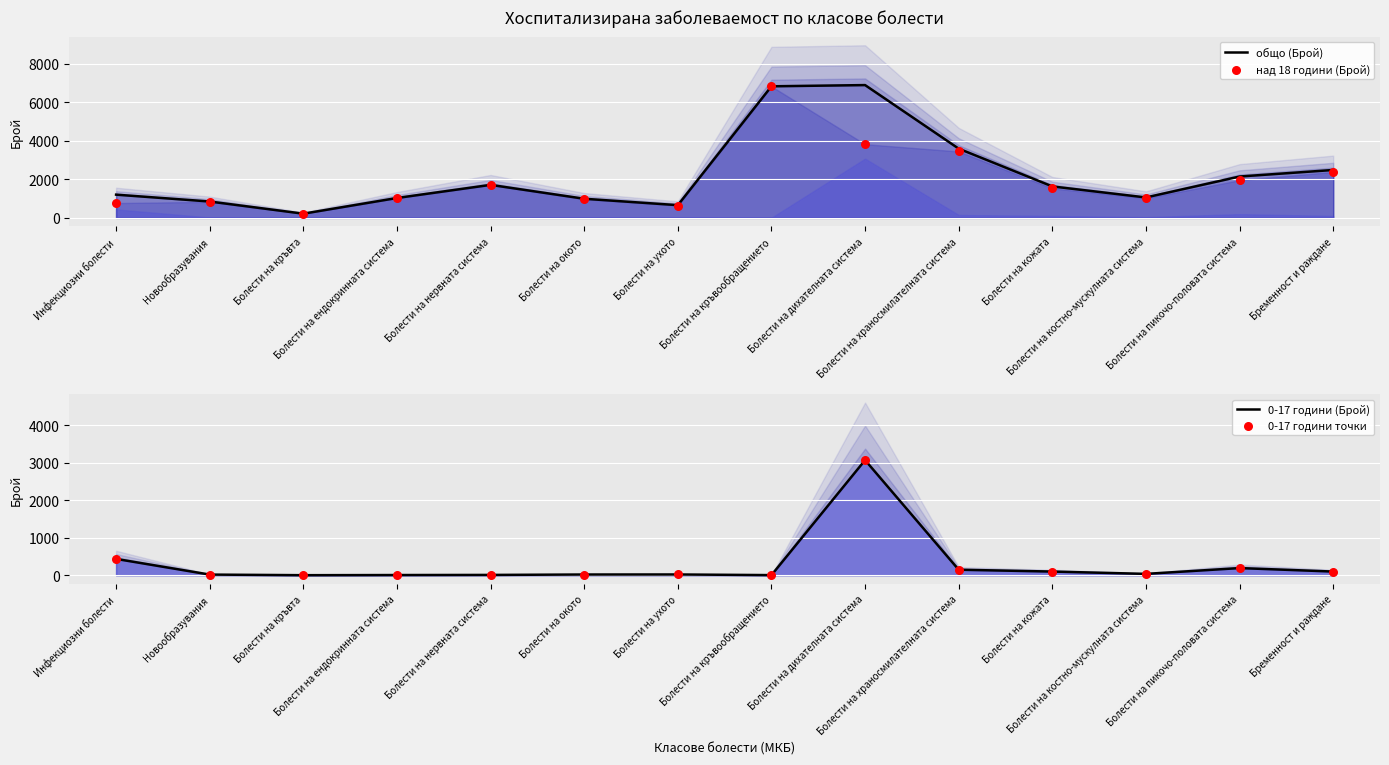

Which series contains the highest Y value?

общо (Брой)